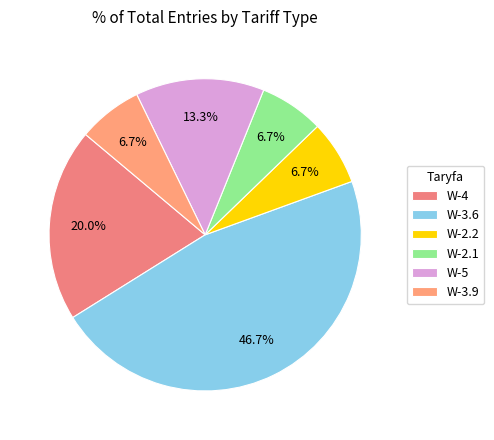

What is the ratio of the value at W-4 to the value at W-2.2?

3.0